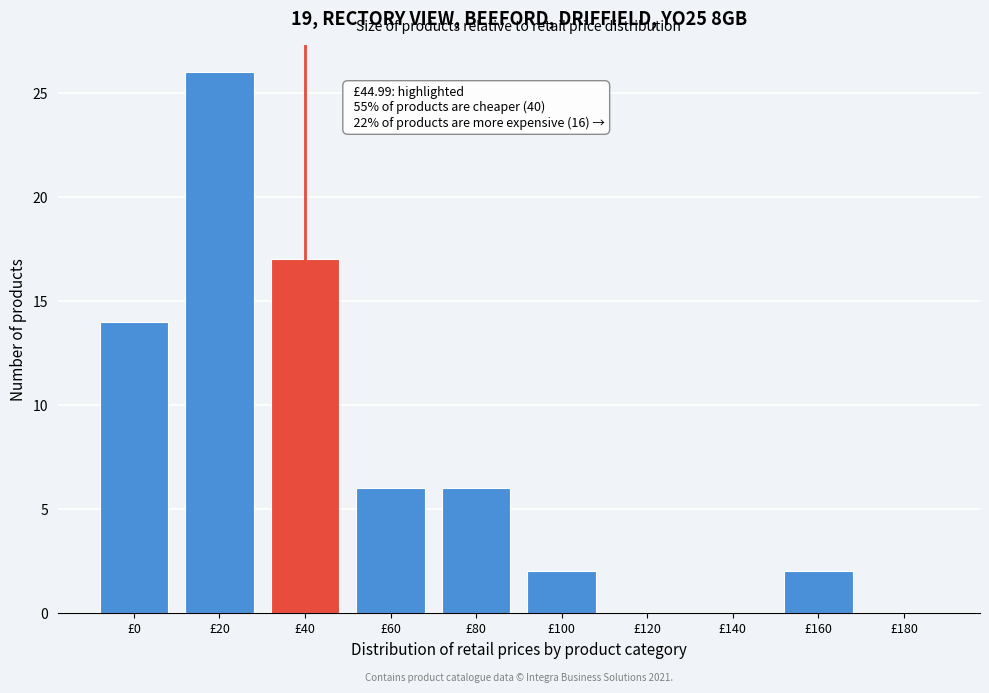

Reading right to left, list all the values displayed in this chart.

£180=0	£160=2	£140=0	£120=0	£100=2	£80=6	£60=6	£40=17	£20=26	£0=14